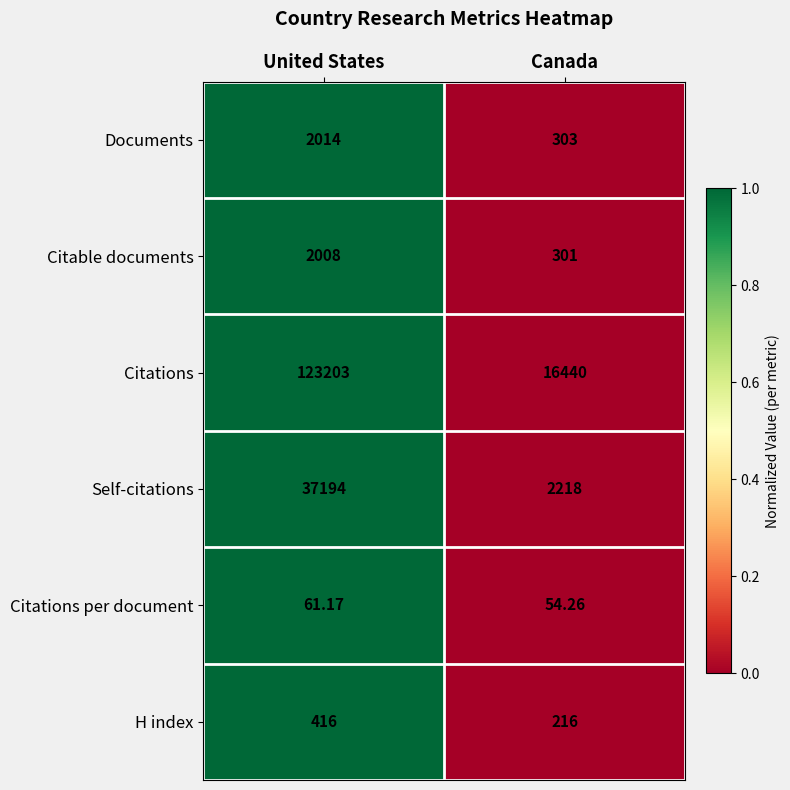

Which series has the largest range (max minus min)?

Citations